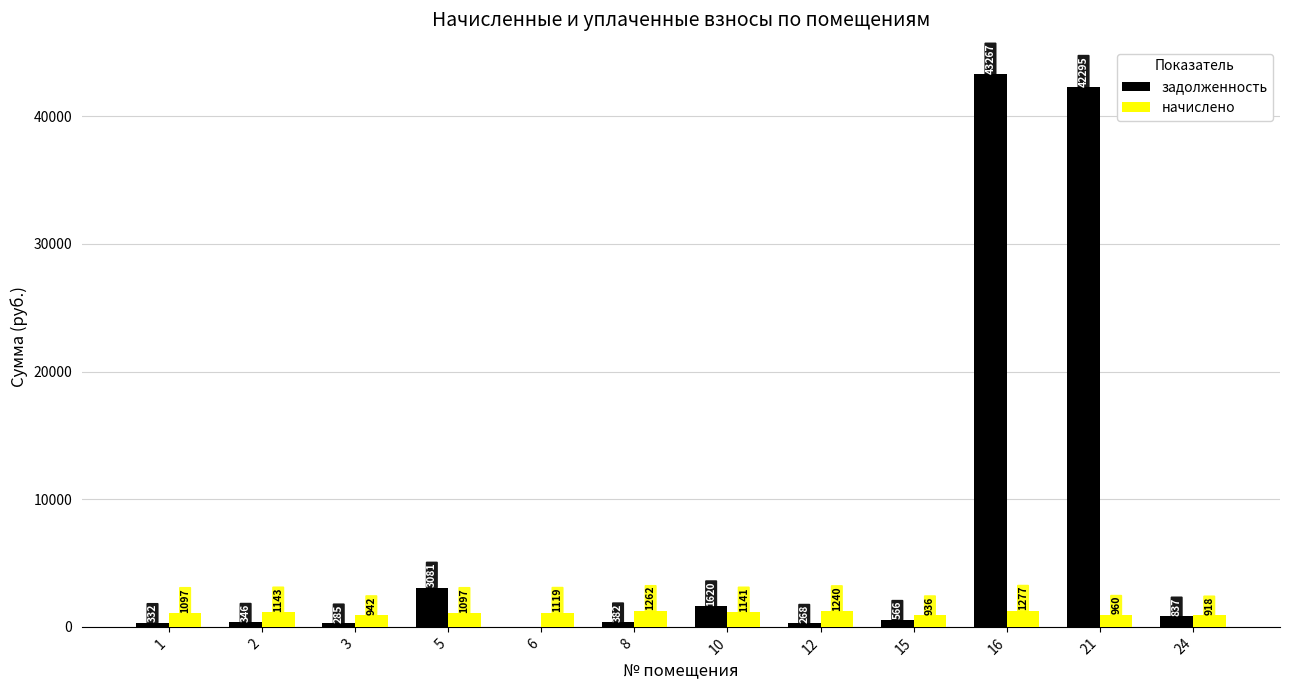

Count the number of categories in the chart.

12